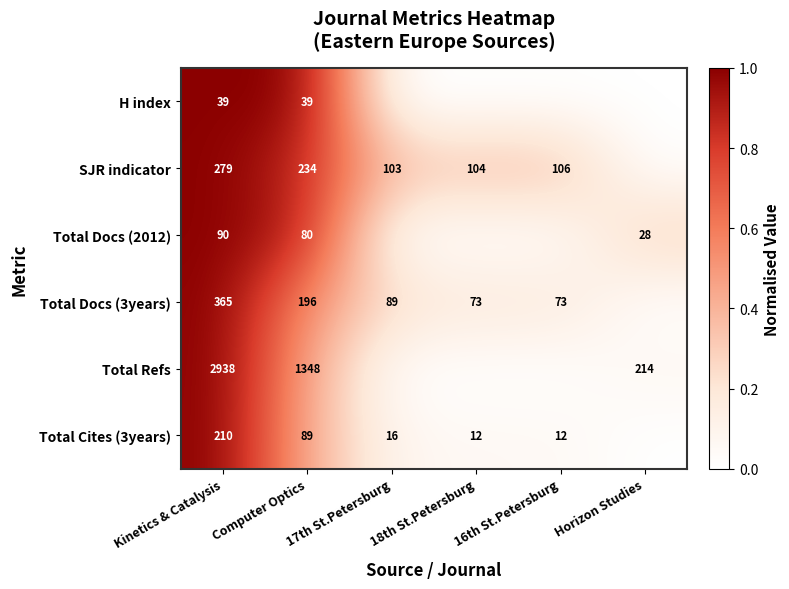

At Kinetics & Catalysis, list the series in order from largest to smallest.

Total Refs, Total Docs (3years), SJR indicator, Total Cites (3years), Total Docs (2012), H index